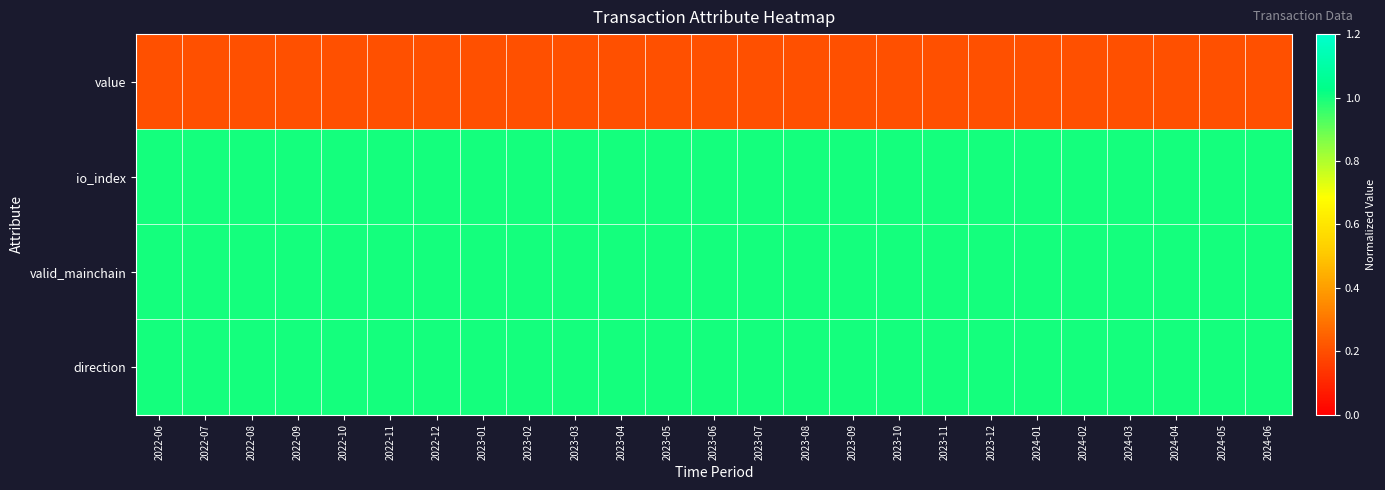

List the series in order of their peak value, lowest first.

value, io_index, valid_mainchain, direction